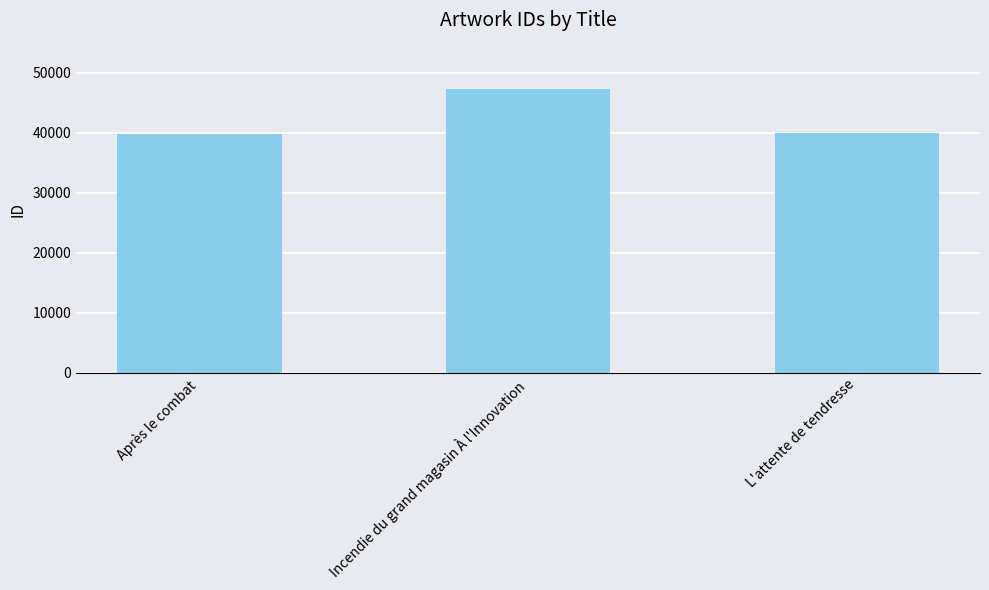

Which category has the highest value across all series?

Incendie du grand magasin À l'Innovation